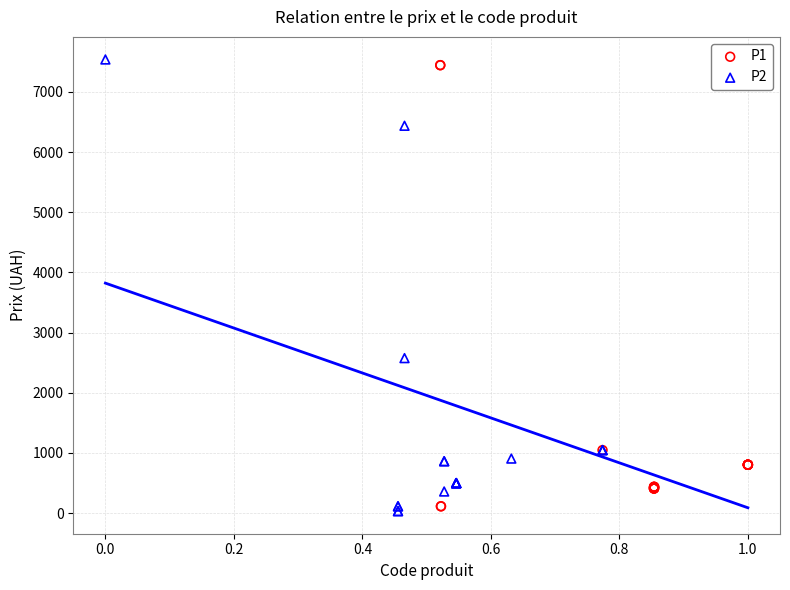

Which series contains the lowest Y value?

P2